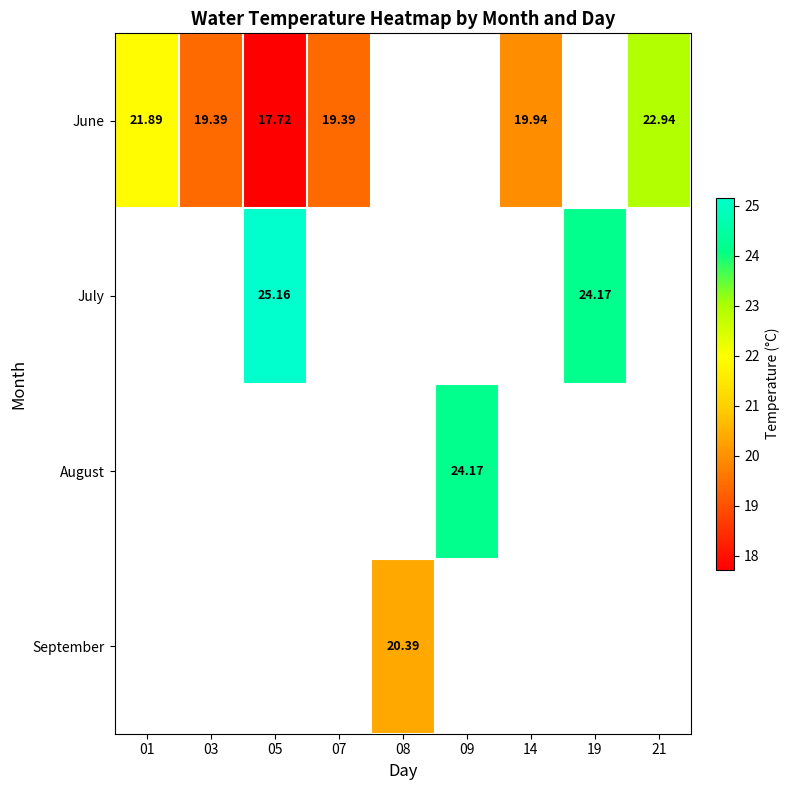

At which label does September first exceed 20?

08